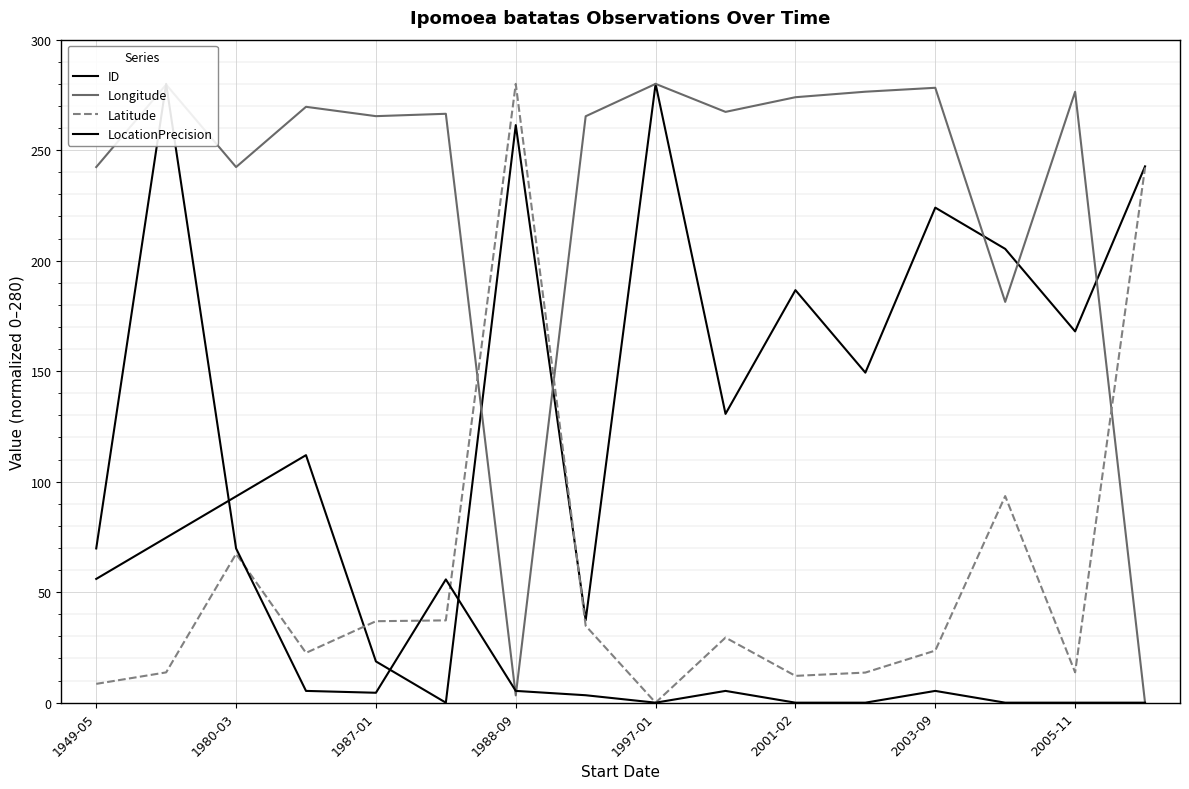

True or false: Latitude and LocationPrecision intersect in this chart.

True